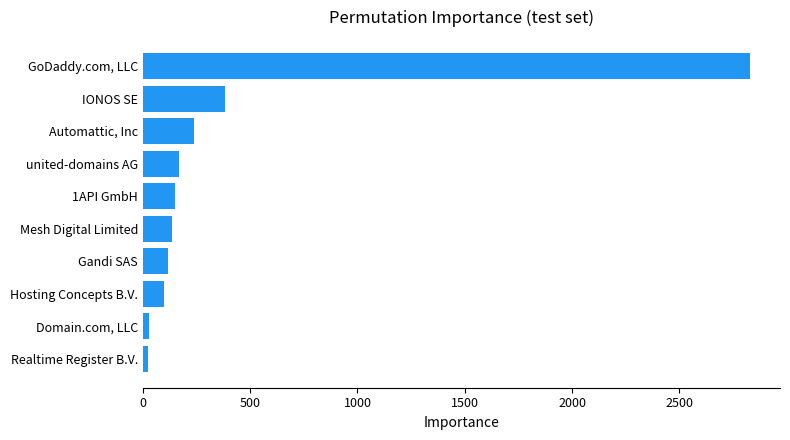

How many bars are there in total?

10